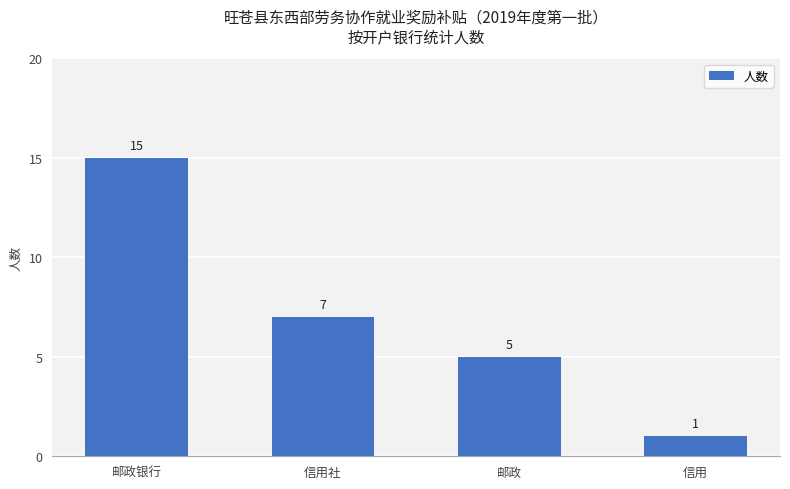

What is the sum of the values at 信用社 and 信用?

8